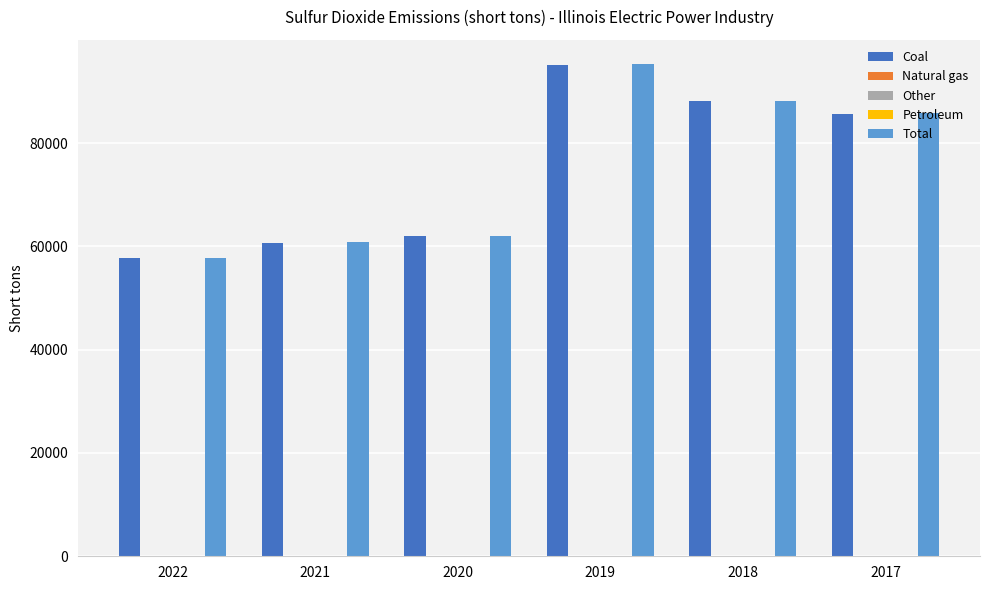

Which series changed the most between 2022 and 2019?

Total